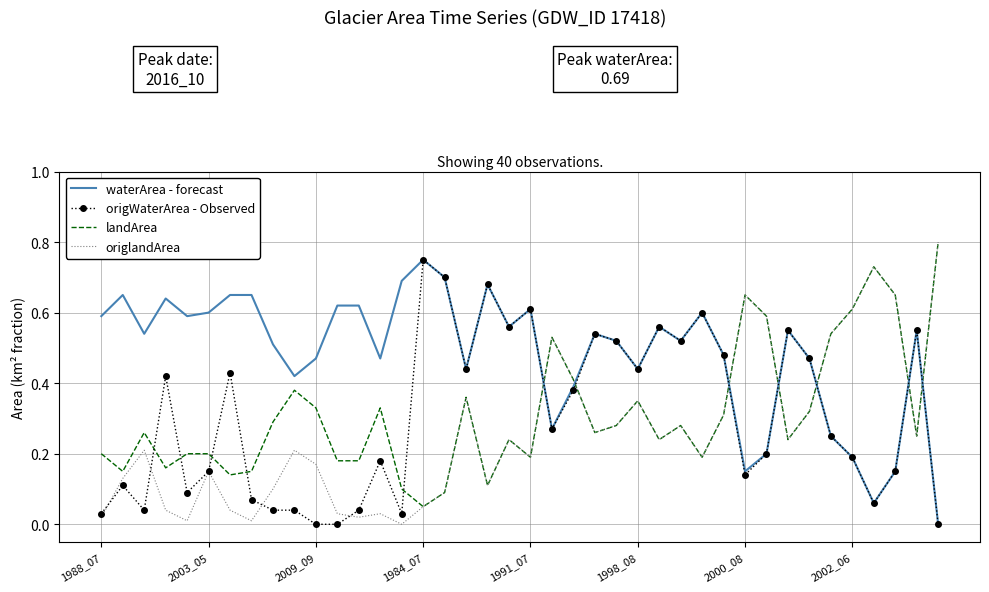

Which series has the largest total across all categories?

waterArea - forecast